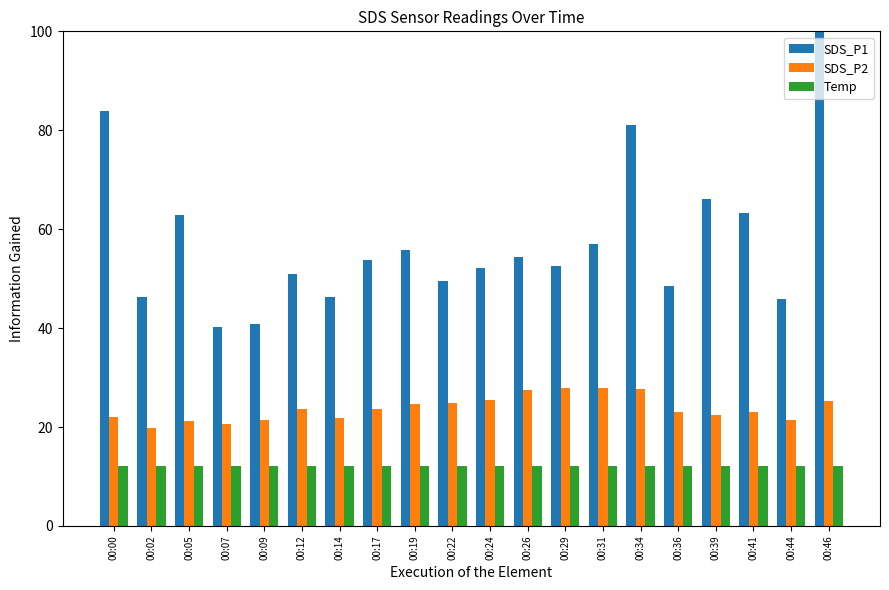

Rank the series by their maximum value, from highest to lowest.

SDS_P1, SDS_P2, Temp